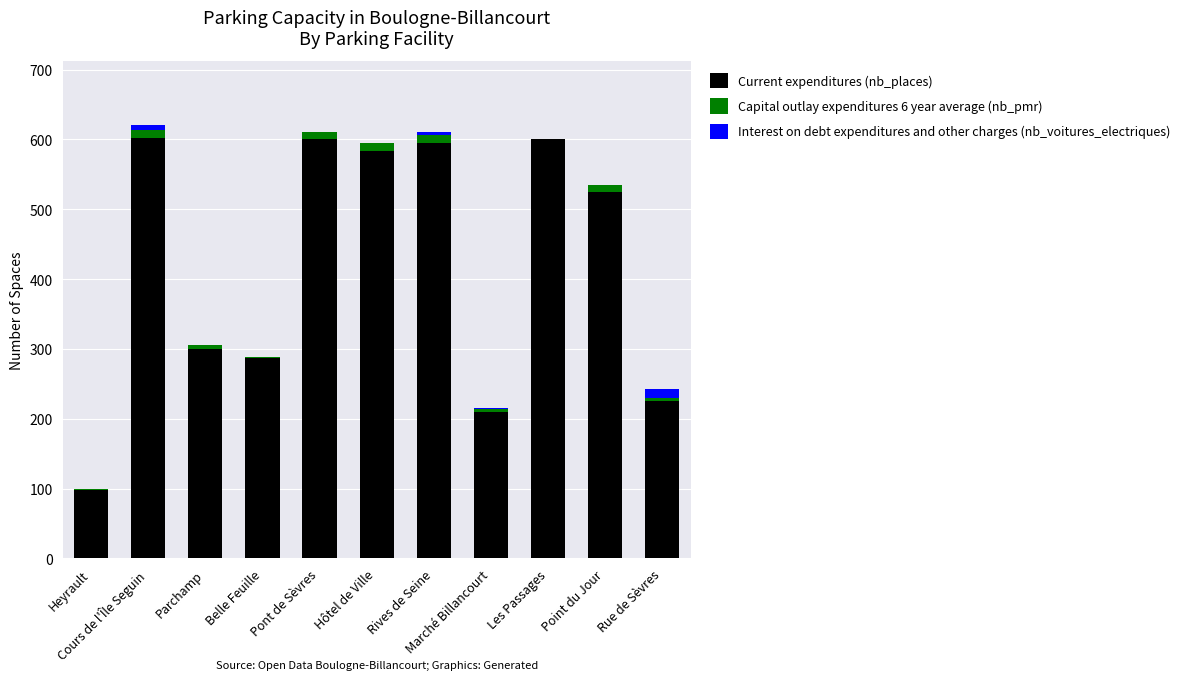

What is the sum of all Current expenditures (nb_places) values?

4626